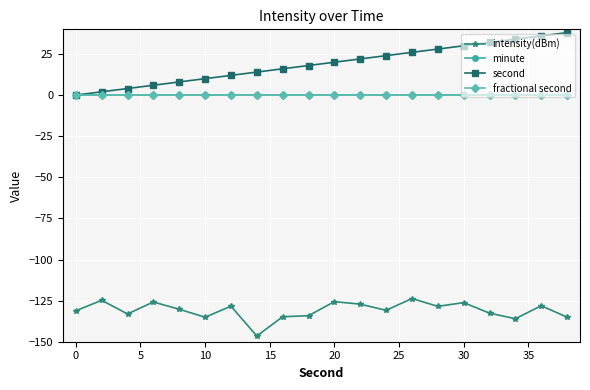

Does the chart have visible grid lines?

Yes